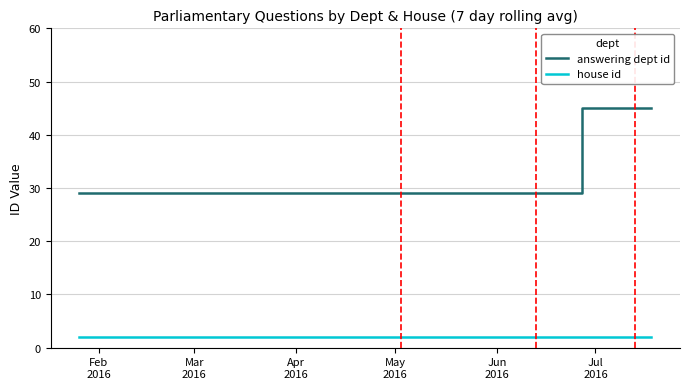

True or false: house id and answering dept id cross at least once.

False